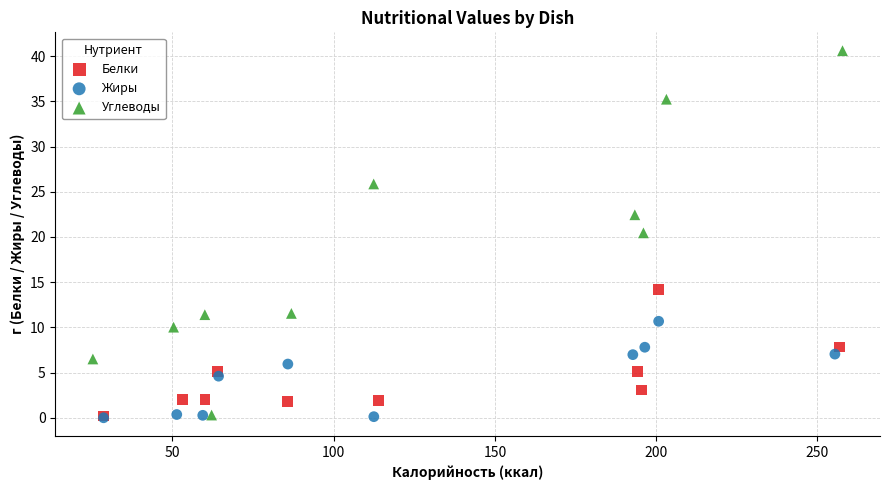

Which series has the largest Y range (max minus min)?

Углеводы